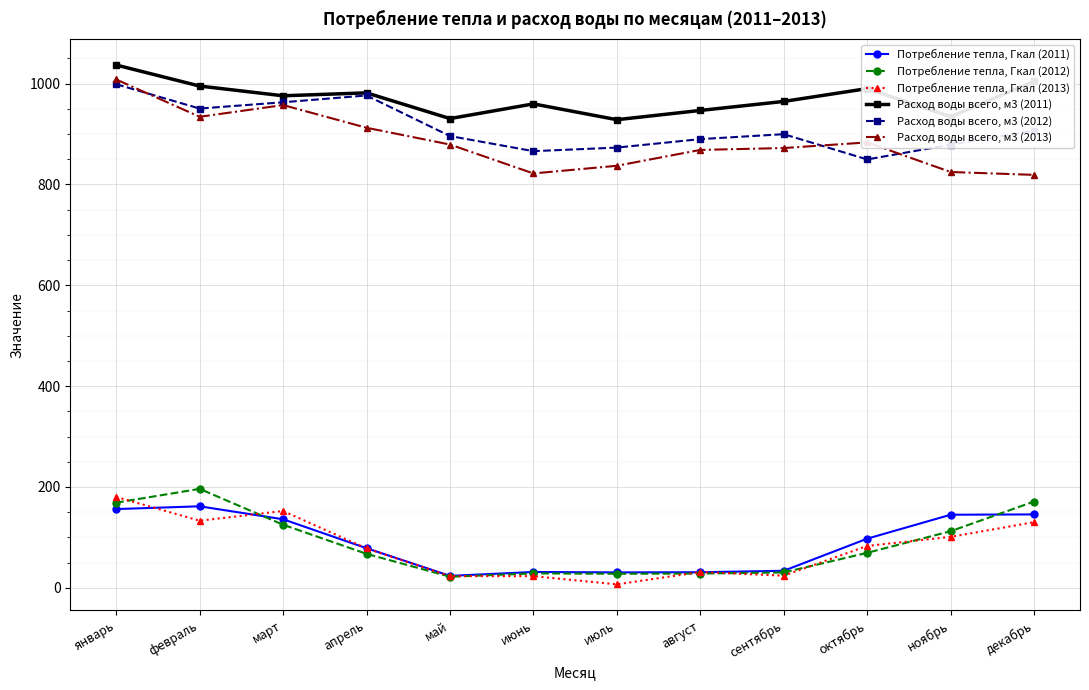

At how many categories does at least one series exceed 907?

12